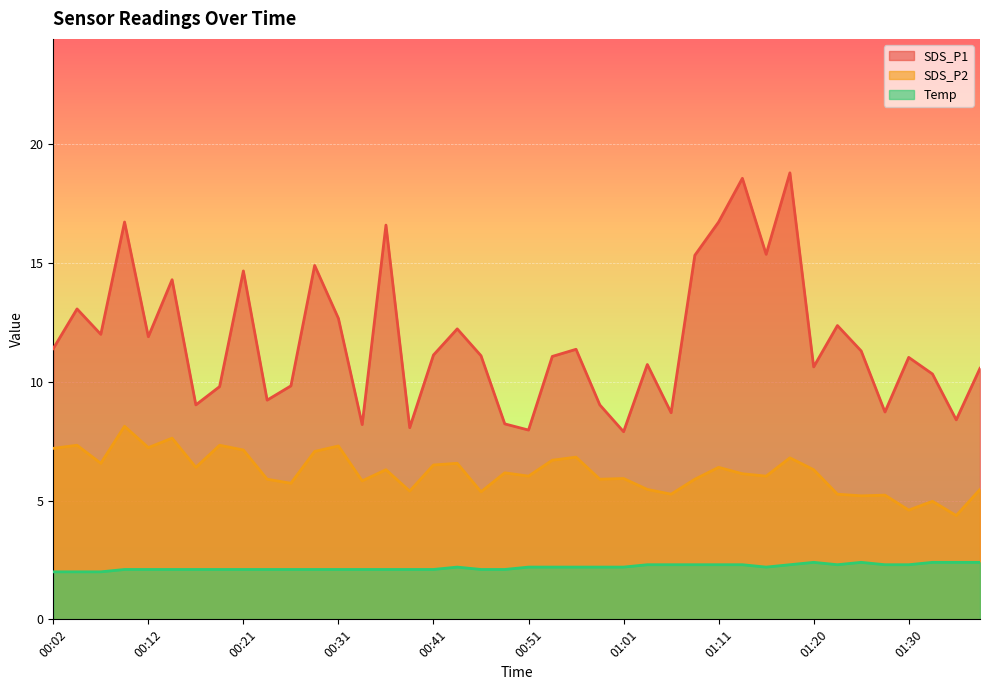

True or false: Temp and SDS_P2 cross at least once.

False